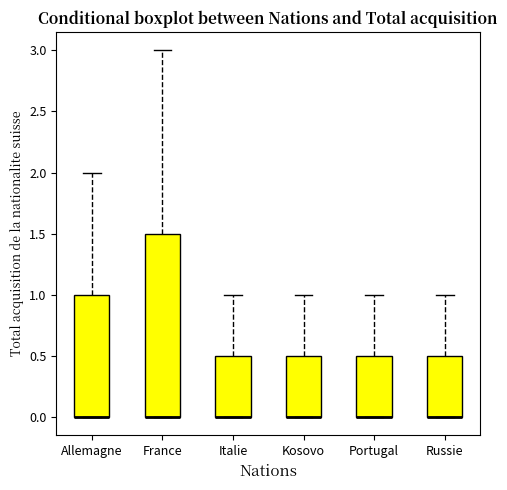

Reading left to right, transcribe this box plot: for each box, give where its median line is, the range the box spans, and where its two whiskers end, as read against the y-axis. The values are not printed on the chart, so give them approximately, as read against the axis.

Allemagne: median 0.0 (drawn on the box's lower edge), box 0.0 to 1.0, whiskers 0.0 to 2.0
France: median 0.0 (drawn on the box's lower edge), box 0.0 to 1.5, whiskers 0.0 to 3.0
Italie: median 0.0 (drawn on the box's lower edge), box 0.0 to 0.5, whiskers 0.0 to 1.0
Kosovo: median 0.0 (drawn on the box's lower edge), box 0.0 to 0.5, whiskers 0.0 to 1.0
Portugal: median 0.0 (drawn on the box's lower edge), box 0.0 to 0.5, whiskers 0.0 to 1.0
Russie: median 0.0 (drawn on the box's lower edge), box 0.0 to 0.5, whiskers 0.0 to 1.0